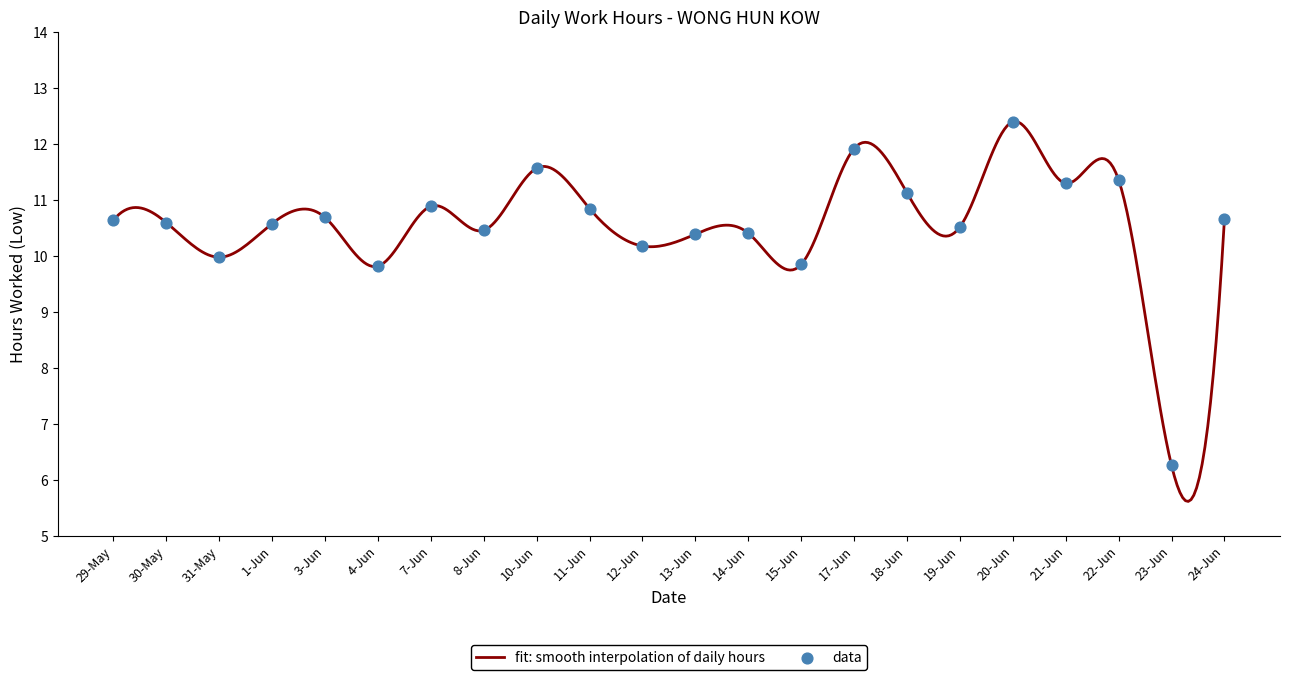

What is the difference between the maximum and minimum values?

6.8